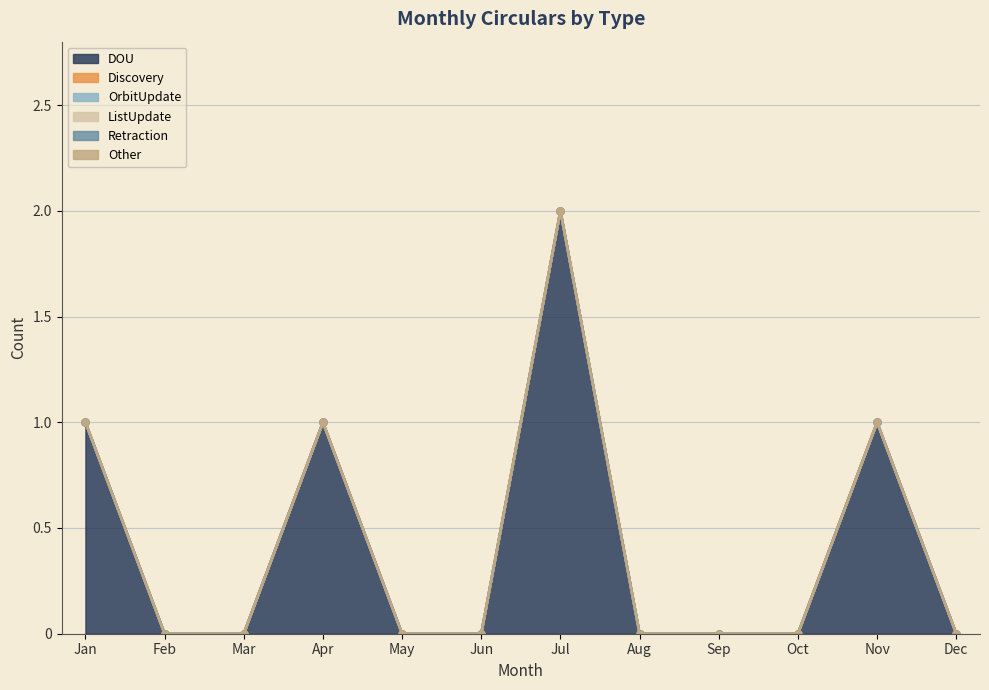

What is the maximum value for DOU?

2